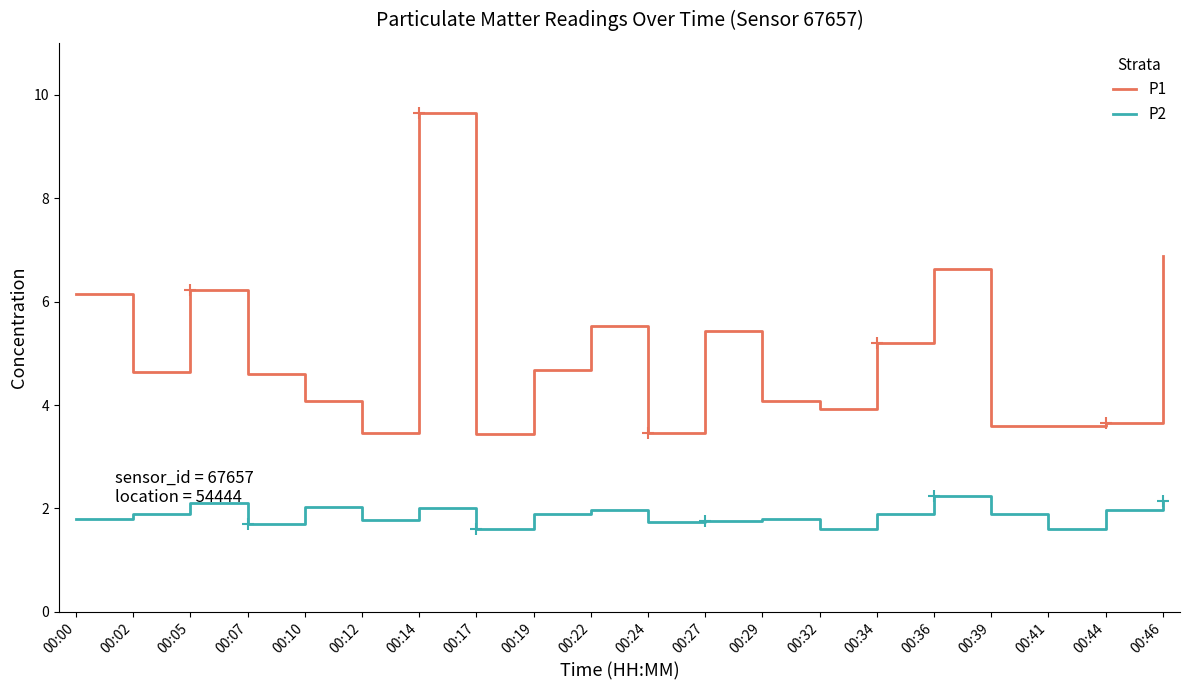

How many interior local valleys does the P2 series have?

6